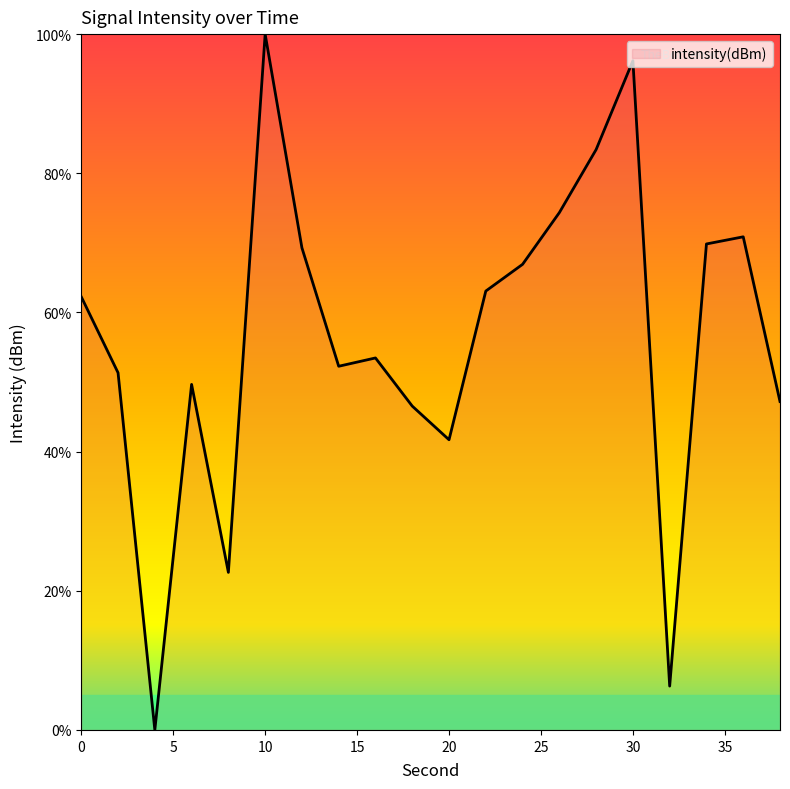

How many values are below 62?

10